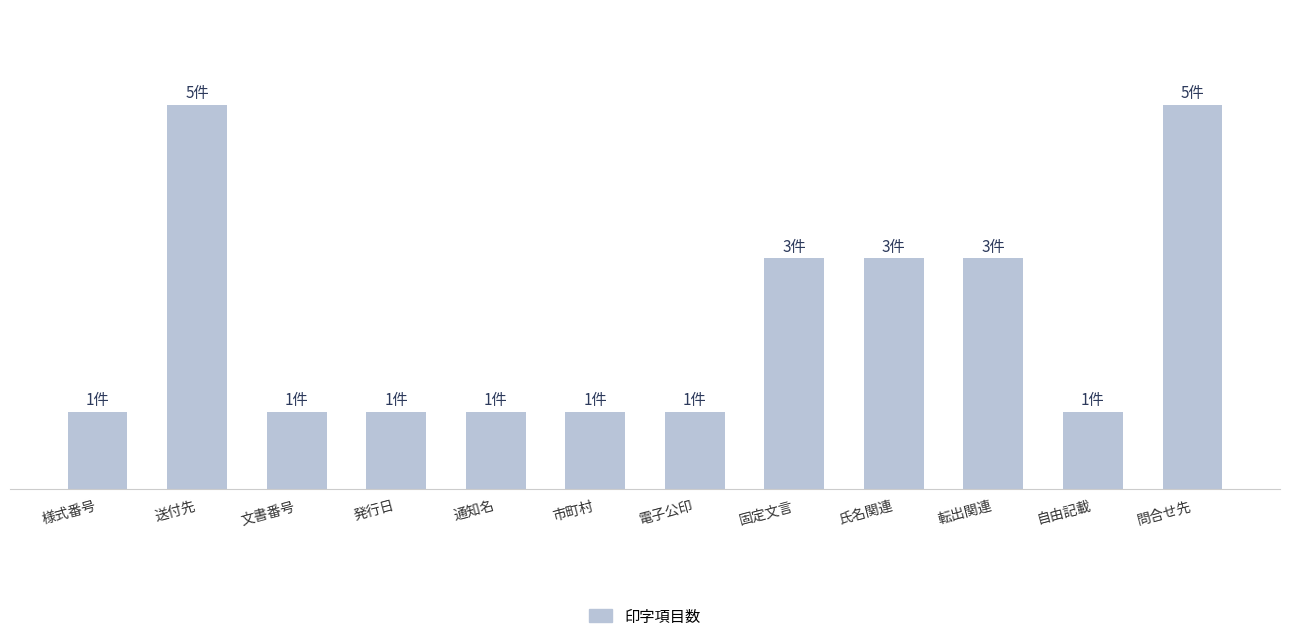

What is the approximate value at 通知名?

1